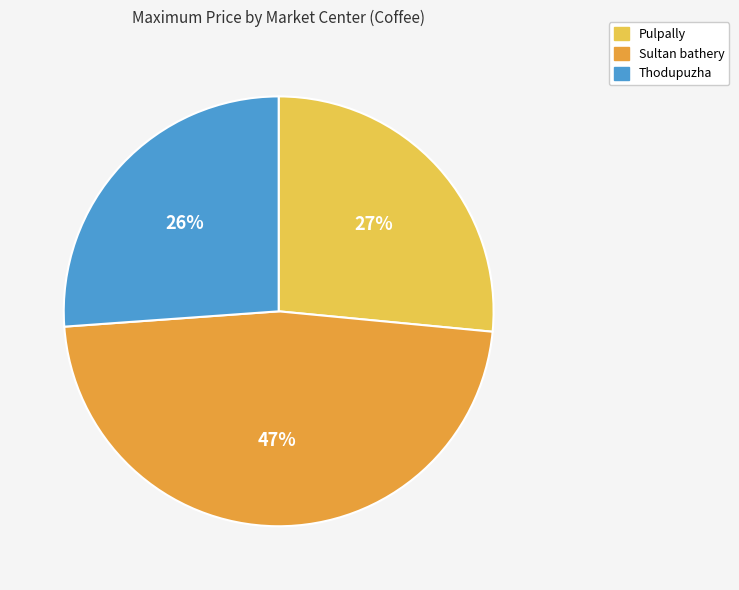

True or false: Pulpally accounts for 27% of the total.

True